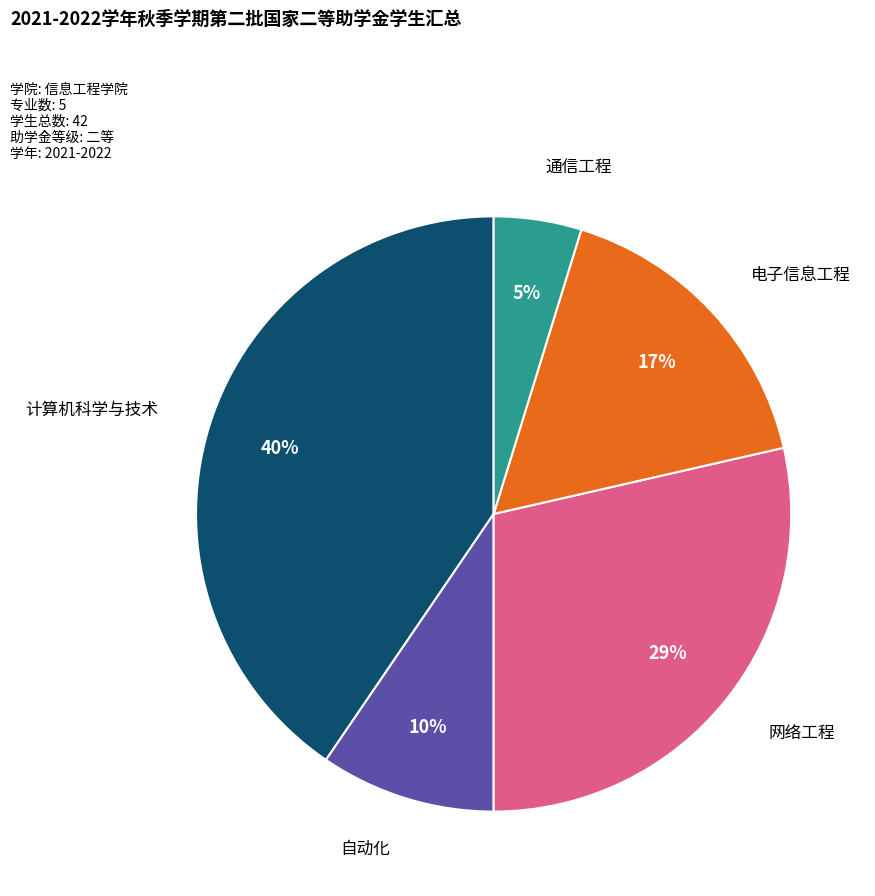

True or false: 网络工程 accounts for 15% of the total.

False